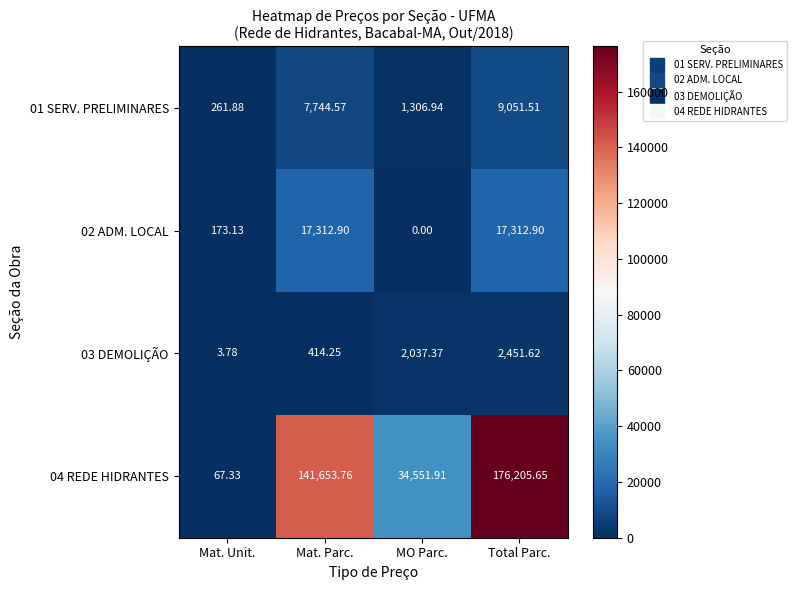

At which category does the chart reach its peak across all series?

Total Parc.